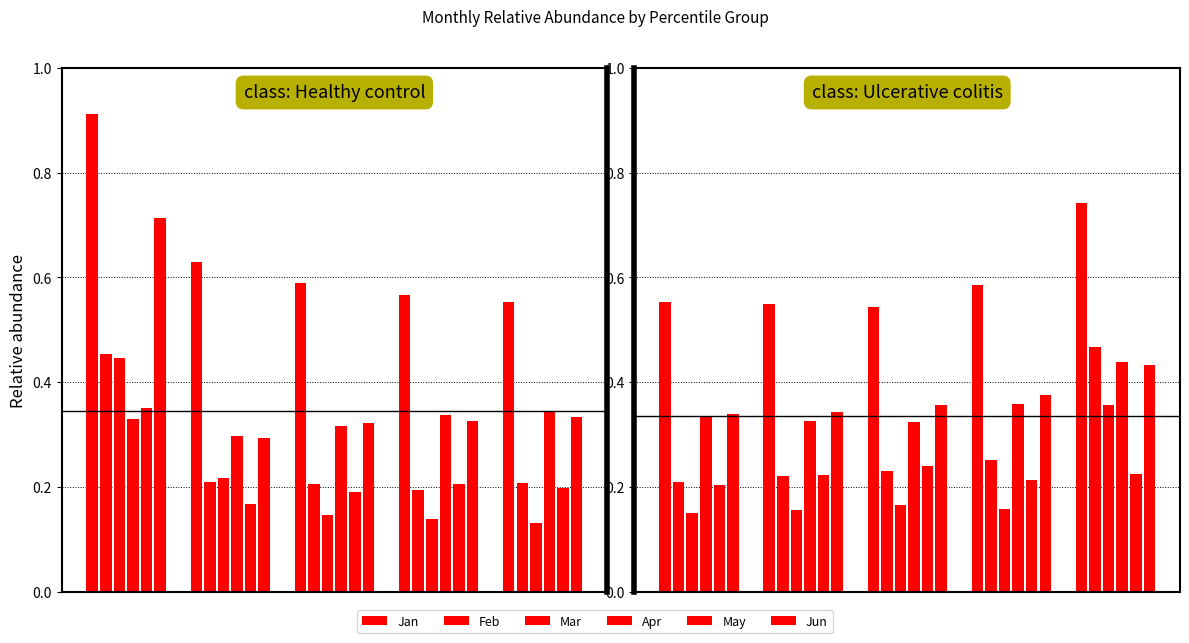

What is the difference between the second highest and minimum values in the May series?

0.1